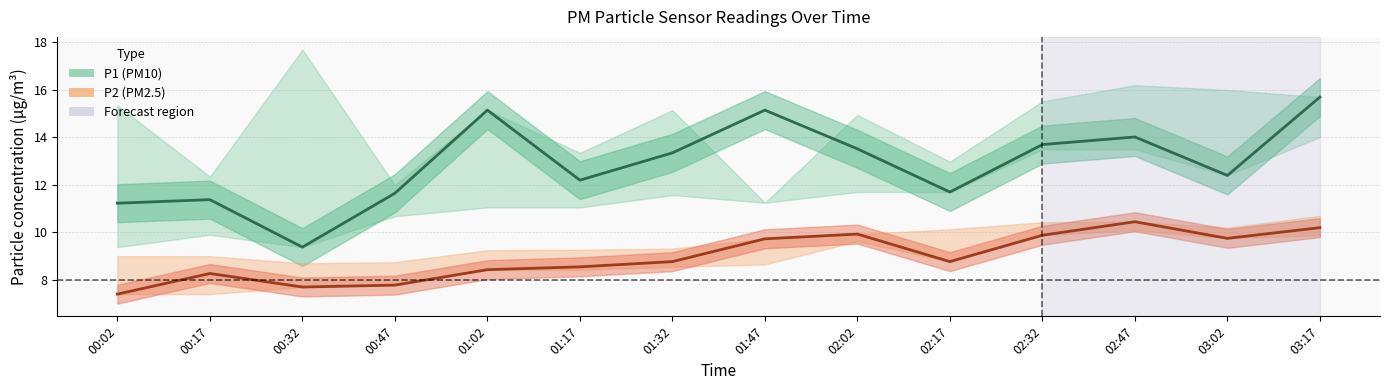

True or false: P2 (PM2.5) and P1 (PM10) cross at least once.

False